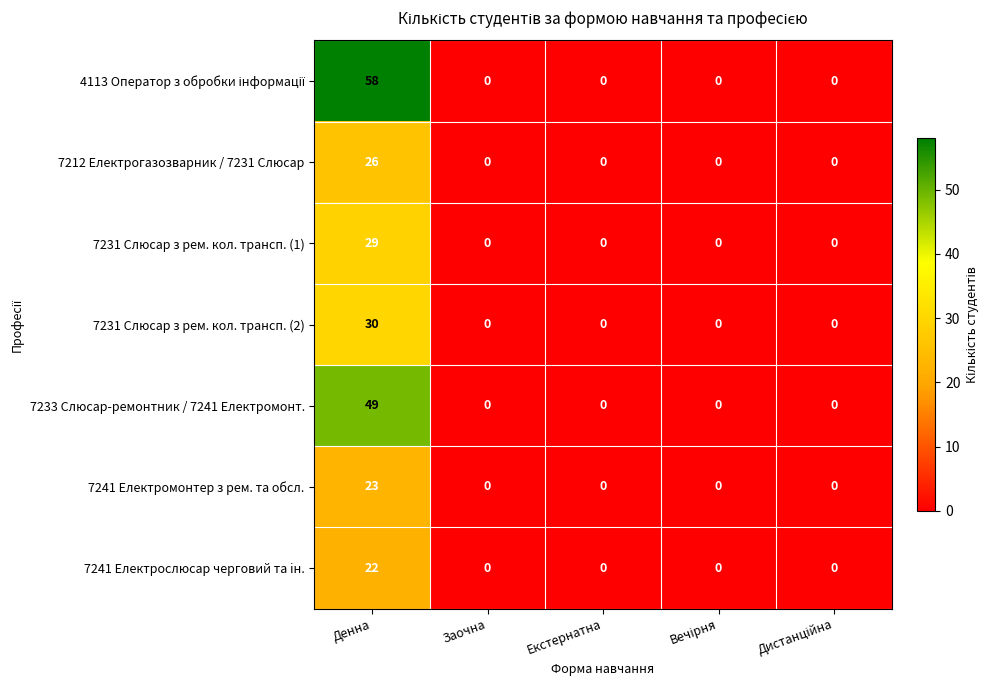

At how many categories does at least one series exceed 21?

1